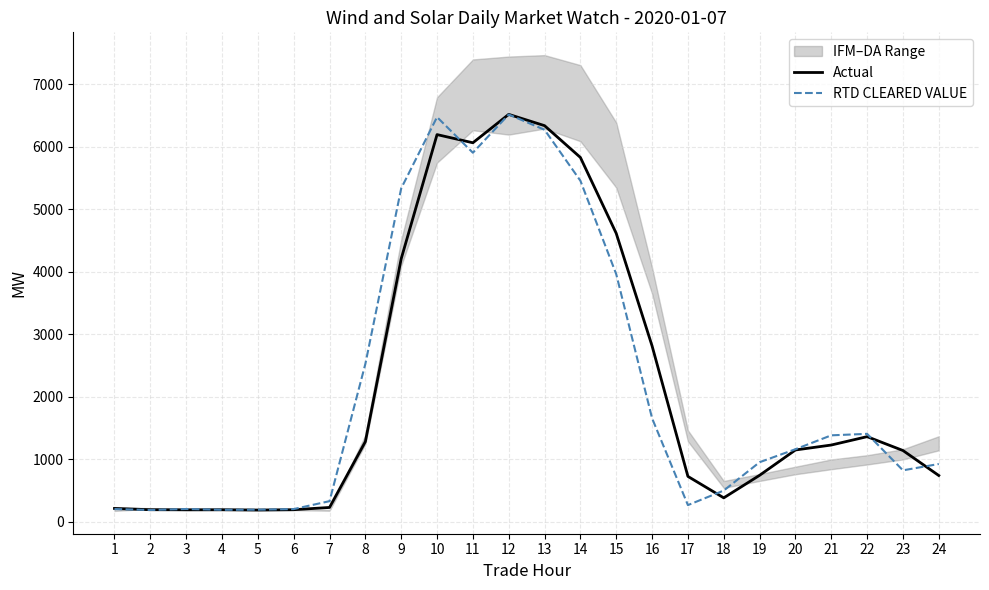

True or false: Actual has a value of 189.2 at 6.

True